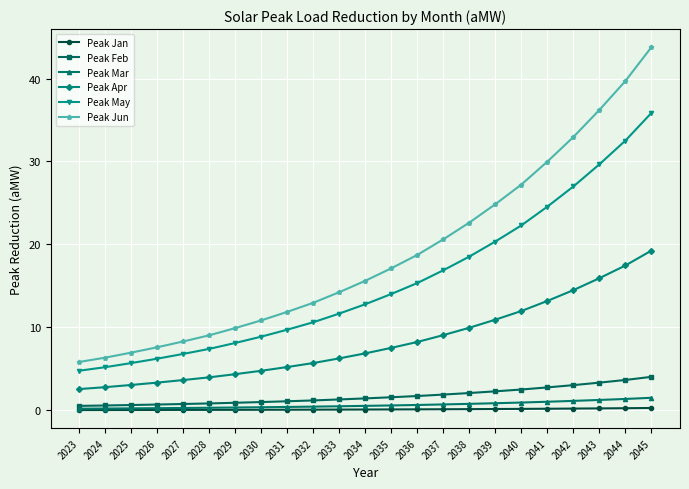

What is the total value across all series at 2043?

86.6